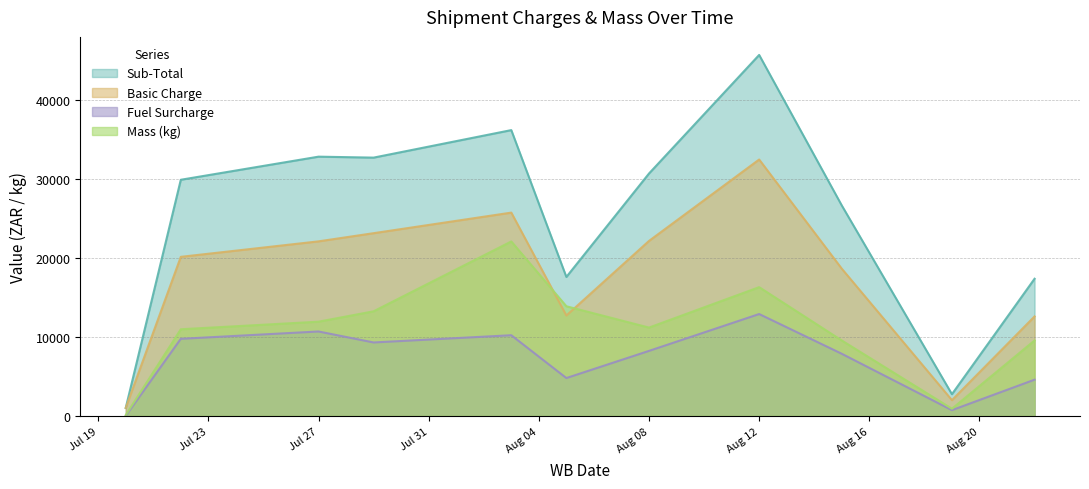

List the series in order of their peak value, highest first.

Sub-Total, Basic Charge, Mass (kg), Fuel Surcharge